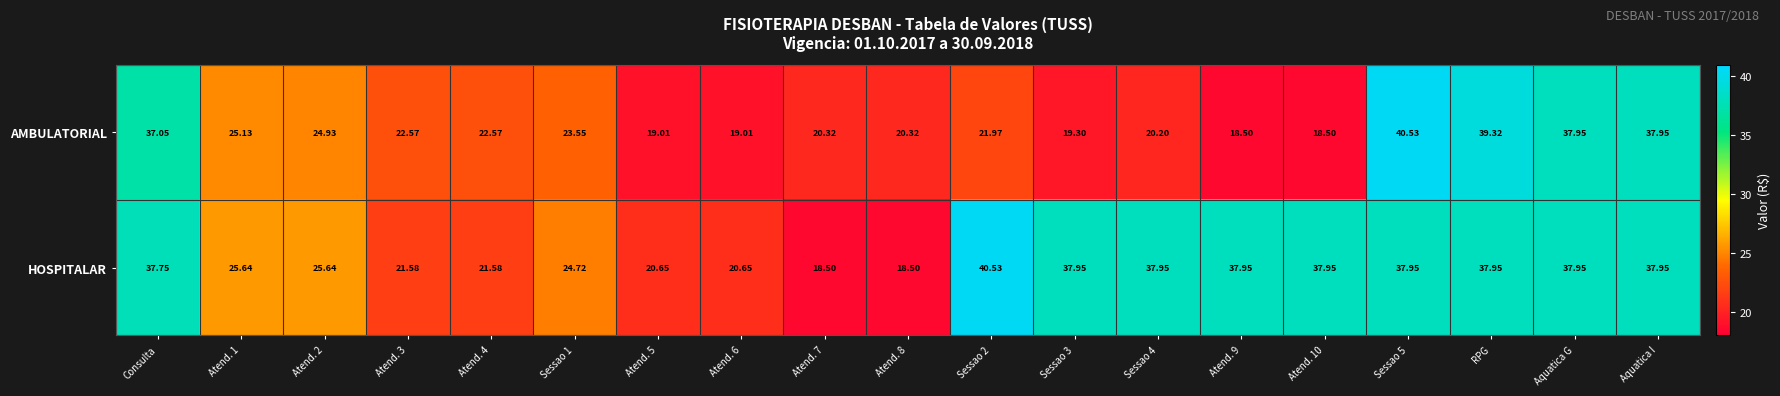

Rank the series at Atend. 5 from lowest to highest value.

AMBULATORIAL, HOSPITALAR